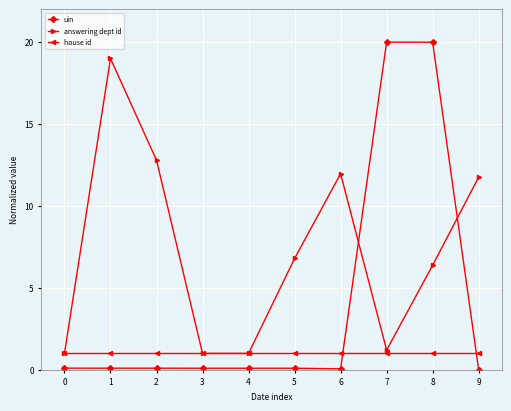

Rank the series at 7 from lowest to highest value.

house id, answering dept id, uin